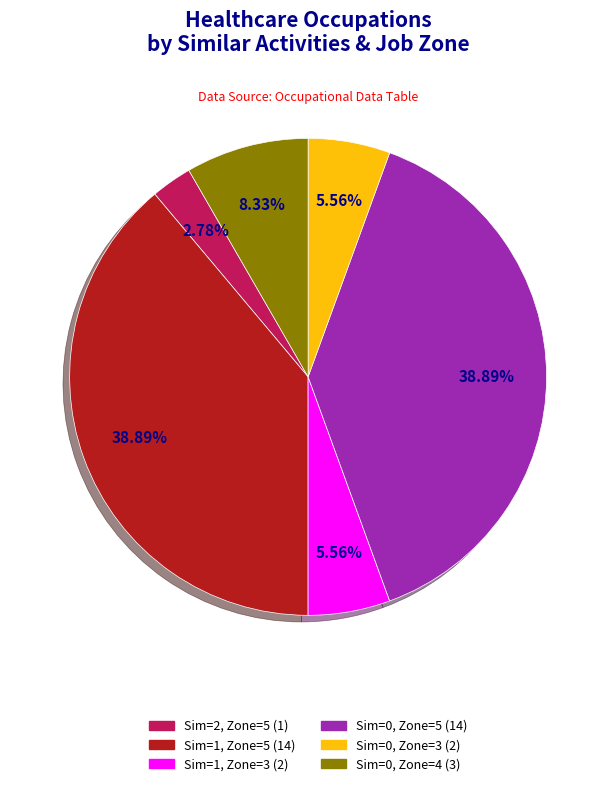

Is there any slice that represents more than half of the pie?

No